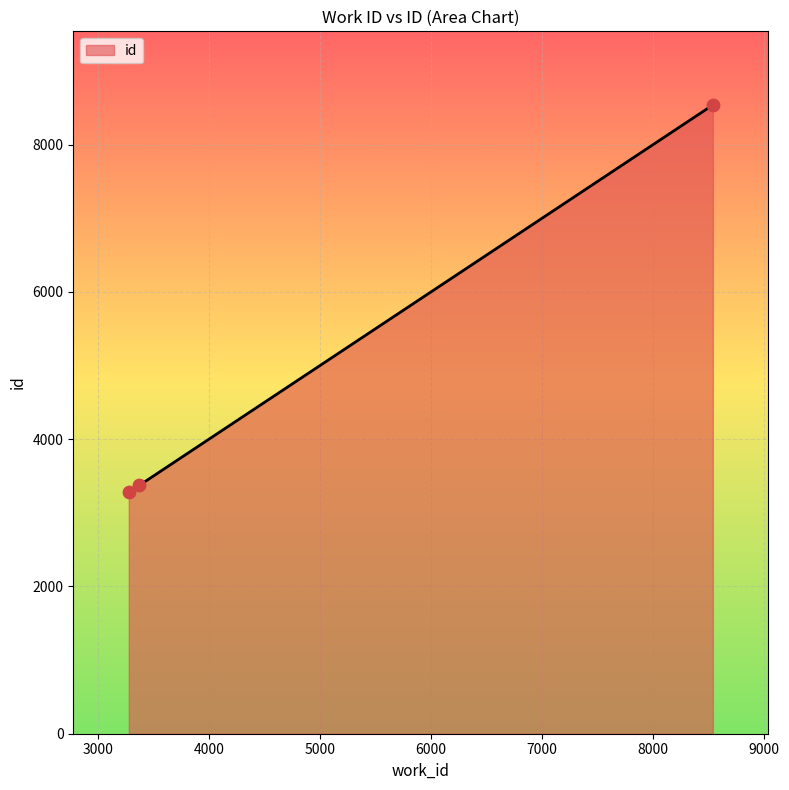

What is the smallest value displayed?

3278